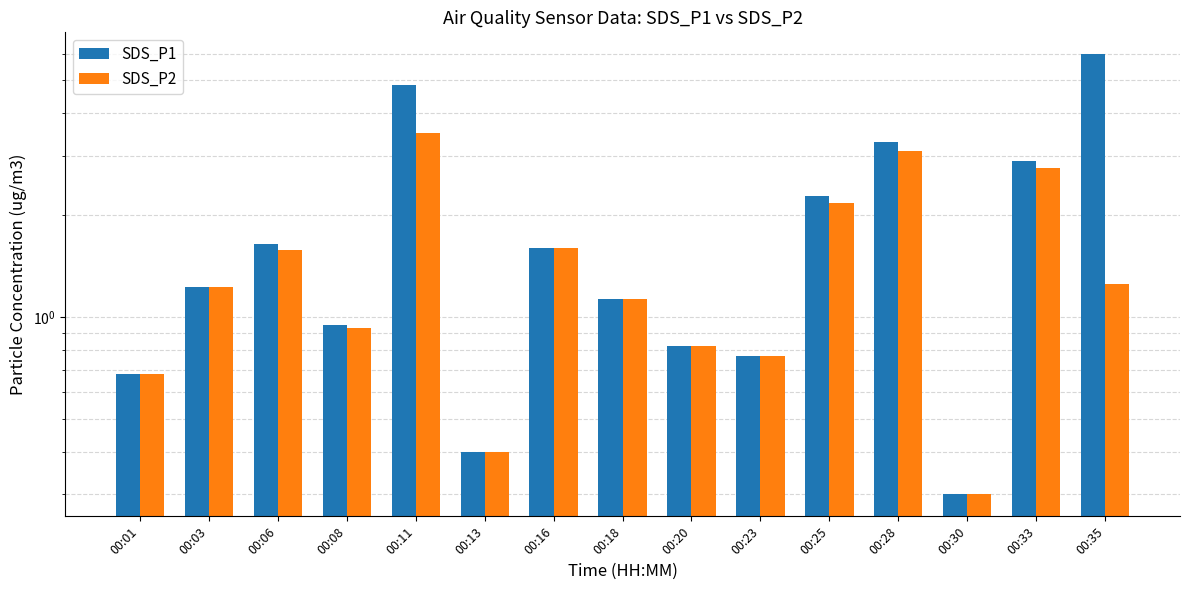

Reading left to right, extract all data points from this chart.

SDS_P1: 0.7	1.2	1.6	0.9	4.8	0.4	1.6	1.1	0.8	0.8	2.3	3.3	0.3	2.9	6.0
SDS_P2: 0.7	1.2	1.6	0.9	3.5	0.4	1.6	1.1	0.8	0.8	2.2	3.1	0.3	2.8	1.2